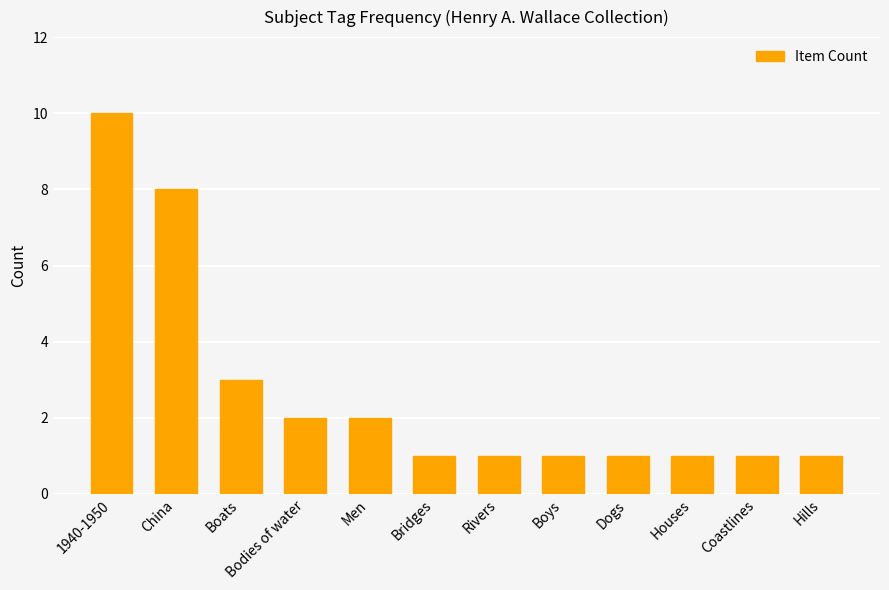

What is the label of the 2nd bar from the left?

China